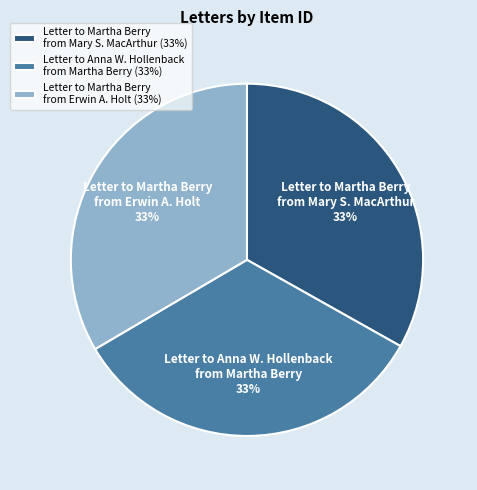

True or false: Letter to Martha Berry from Mary S. MacArthur accounts for 39% of the total.

False